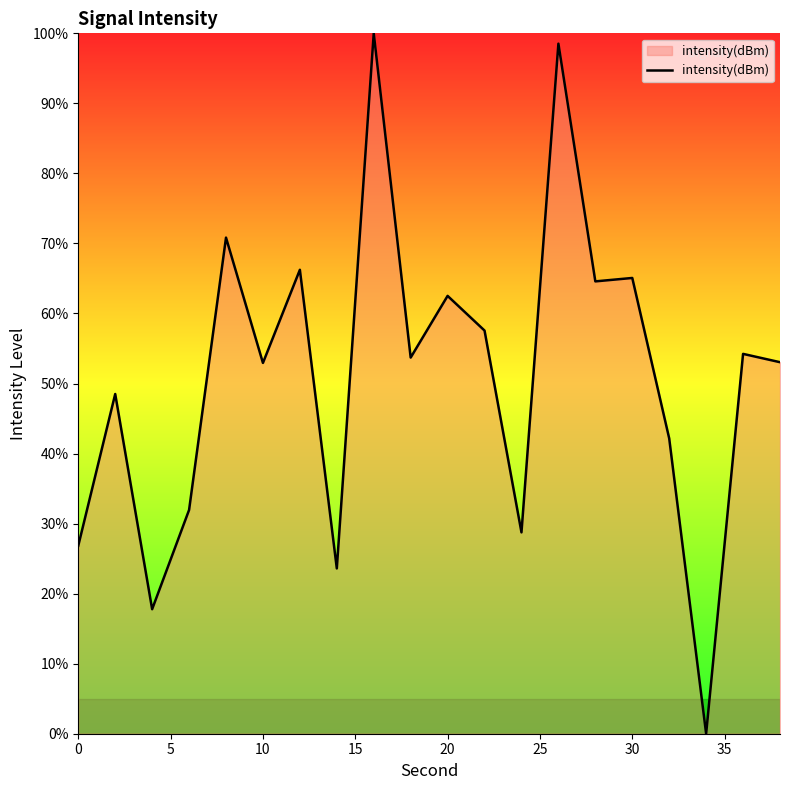

What is the difference between the maximum and minimum values?

100.0